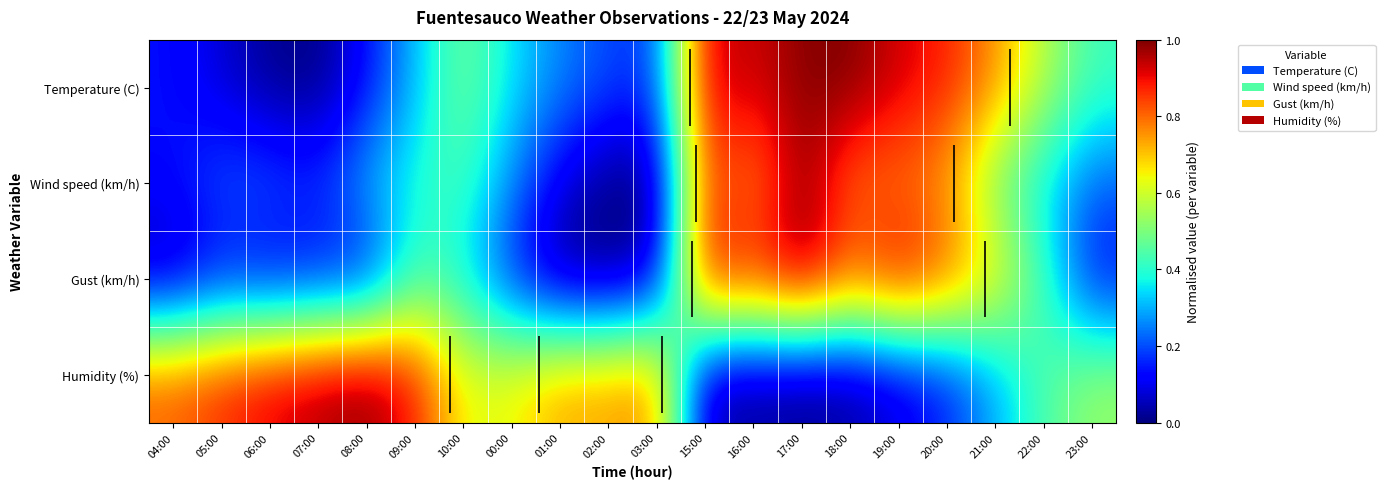

Between 18:00 and 05:00, which is larger?

18:00